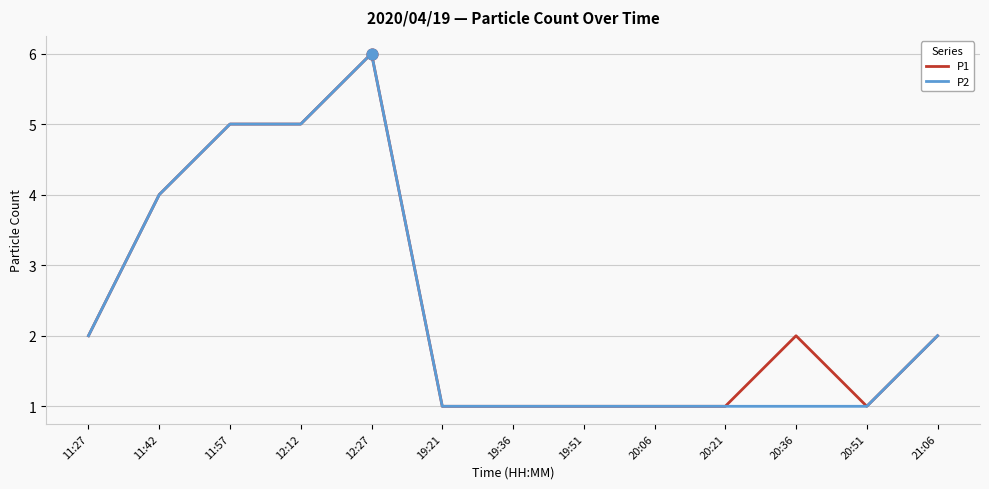

Is the value of P1 at 20:21 greater than the value of P2 at 11:27?

No